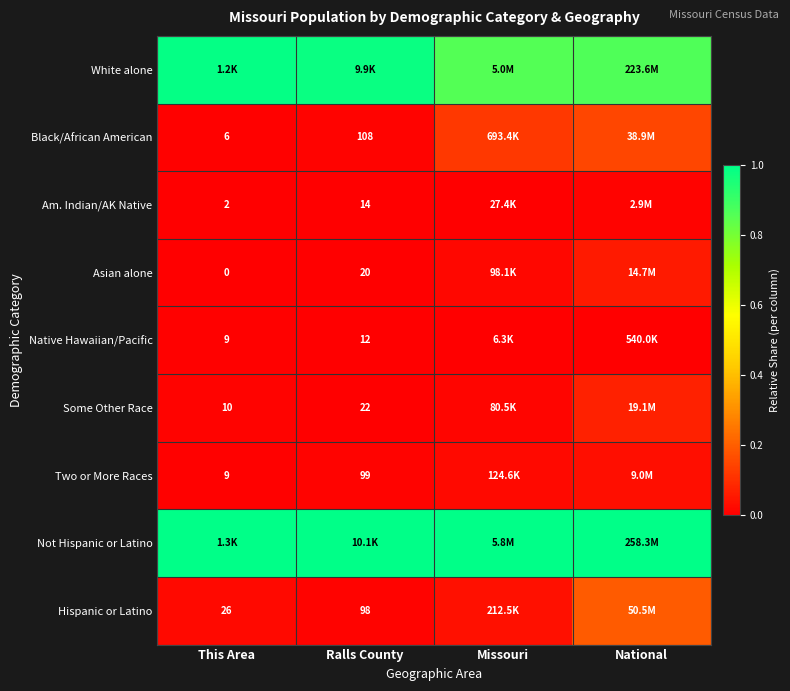

Is it true that Black/African American equals 0.0 at Ralls County?

False